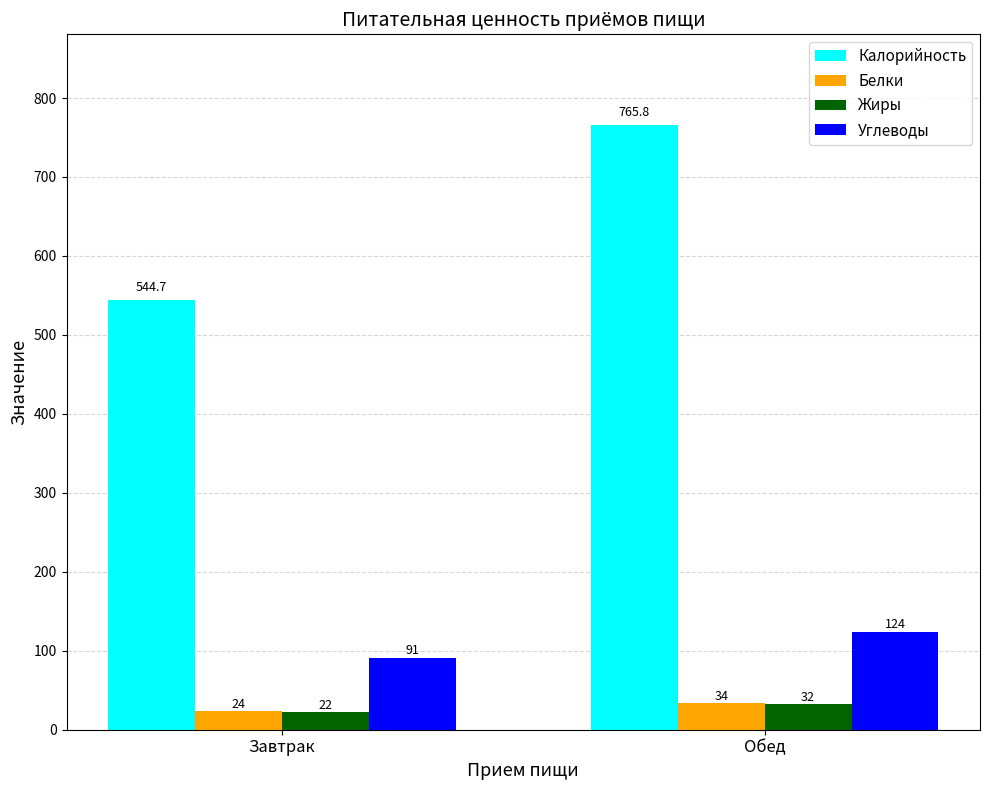

Which series changed the most between Завтрак and Обед?

Калорийность